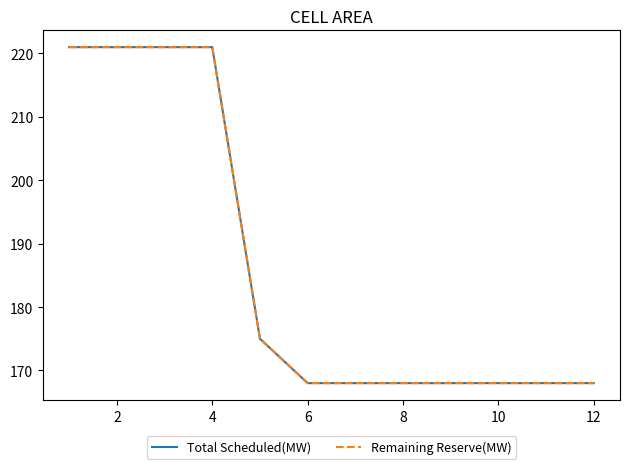

Reading left to right, list all the values displayed in this chart.

Total Scheduled(MW): 221	221	221	221	175	168	168	168	168	168	168	168
Remaining Reserve(MW): 221	221	221	221	175	168	168	168	168	168	168	168